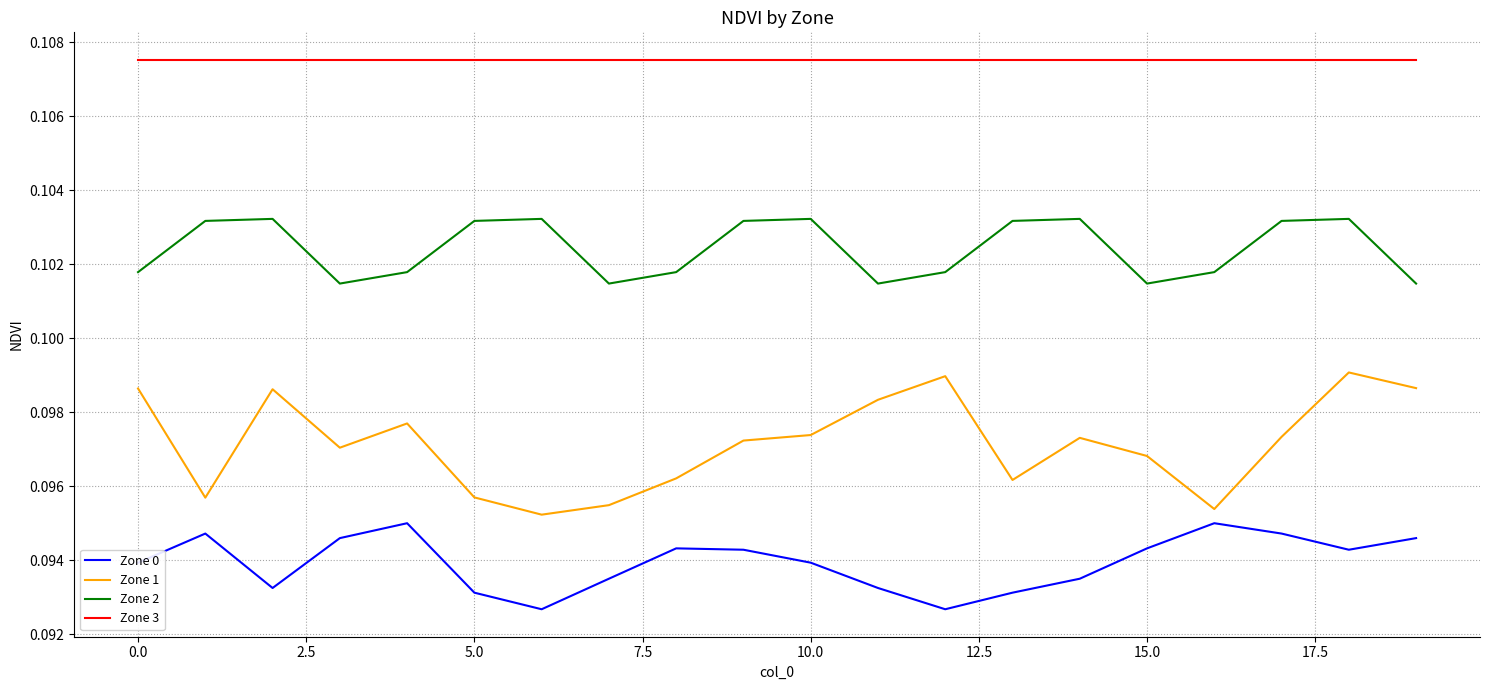

Which series has the widest spread of values?

Zone 1